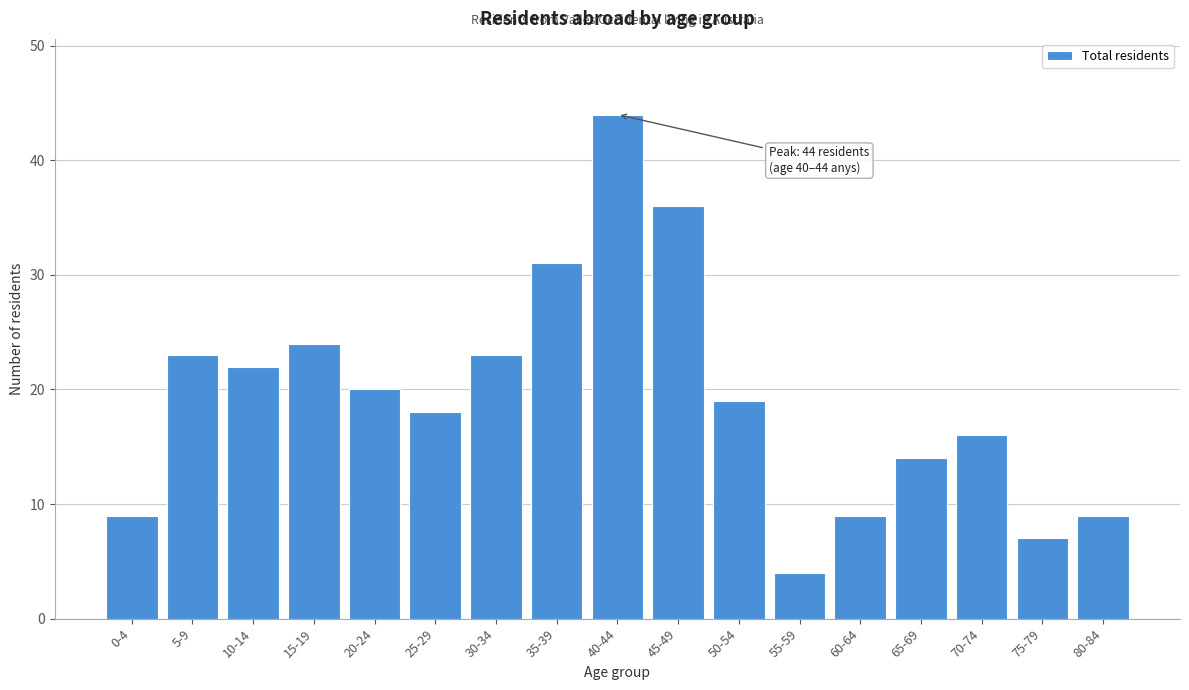

Reading left to right, what are all the values shown in this chart?

0-4=9	5-9=23	10-14=22	15-19=24	20-24=20	25-29=18	30-34=23	35-39=31	40-44=44	45-49=36	50-54=19	55-59=4	60-64=9	65-69=14	70-74=16	75-79=7	80-84=9